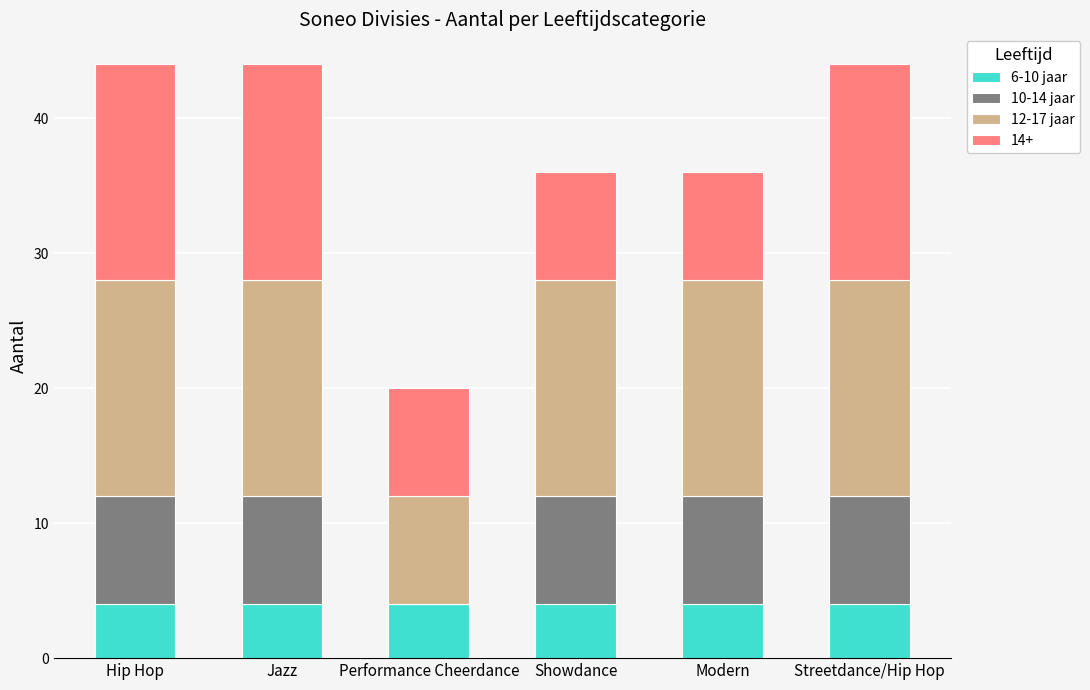

What is the total value across all series at Performance Cheerdance?

20